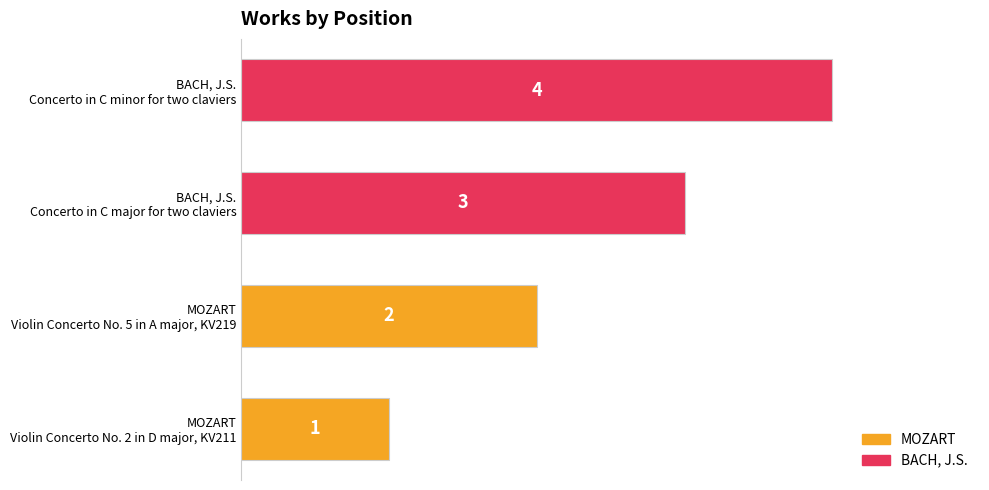

What is the difference between the maximum and minimum values?

3